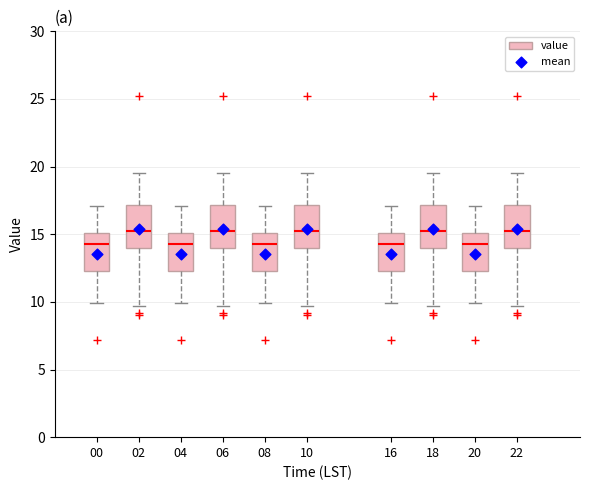

Reading left to right, read every box against the y-axis: the position of its median line, the range the box covers, and the ends of its whiskers. The values are not printed on the chart, so give them approximately, as read against the axis.

00: median 14.5, box 12.5 to 15.0, whiskers 10.0 to 17.0
02: median 15.5, box 14.0 to 17.0, whiskers 9.5 to 19.5
04: median 14.5, box 12.5 to 15.0, whiskers 10.0 to 17.0
06: median 15.5, box 14.0 to 17.0, whiskers 9.5 to 19.5
08: median 14.5, box 12.5 to 15.0, whiskers 10.0 to 17.0
10: median 15.5, box 14.0 to 17.0, whiskers 9.5 to 19.5
16: median 14.5, box 12.5 to 15.0, whiskers 10.0 to 17.0
18: median 15.5, box 14.0 to 17.0, whiskers 9.5 to 19.5
20: median 14.5, box 12.5 to 15.0, whiskers 10.0 to 17.0
22: median 15.5, box 14.0 to 17.0, whiskers 9.5 to 19.5